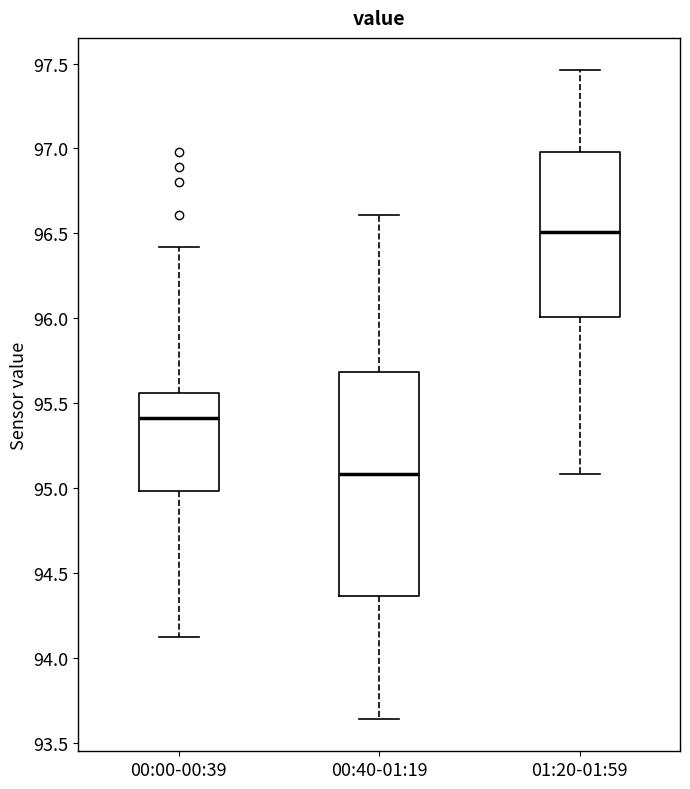

Where is the lower edge of the box for 00:40-01:19 on the y-axis? The values are not printed on the chart, so give them approximately, as read against the axis.

94.35